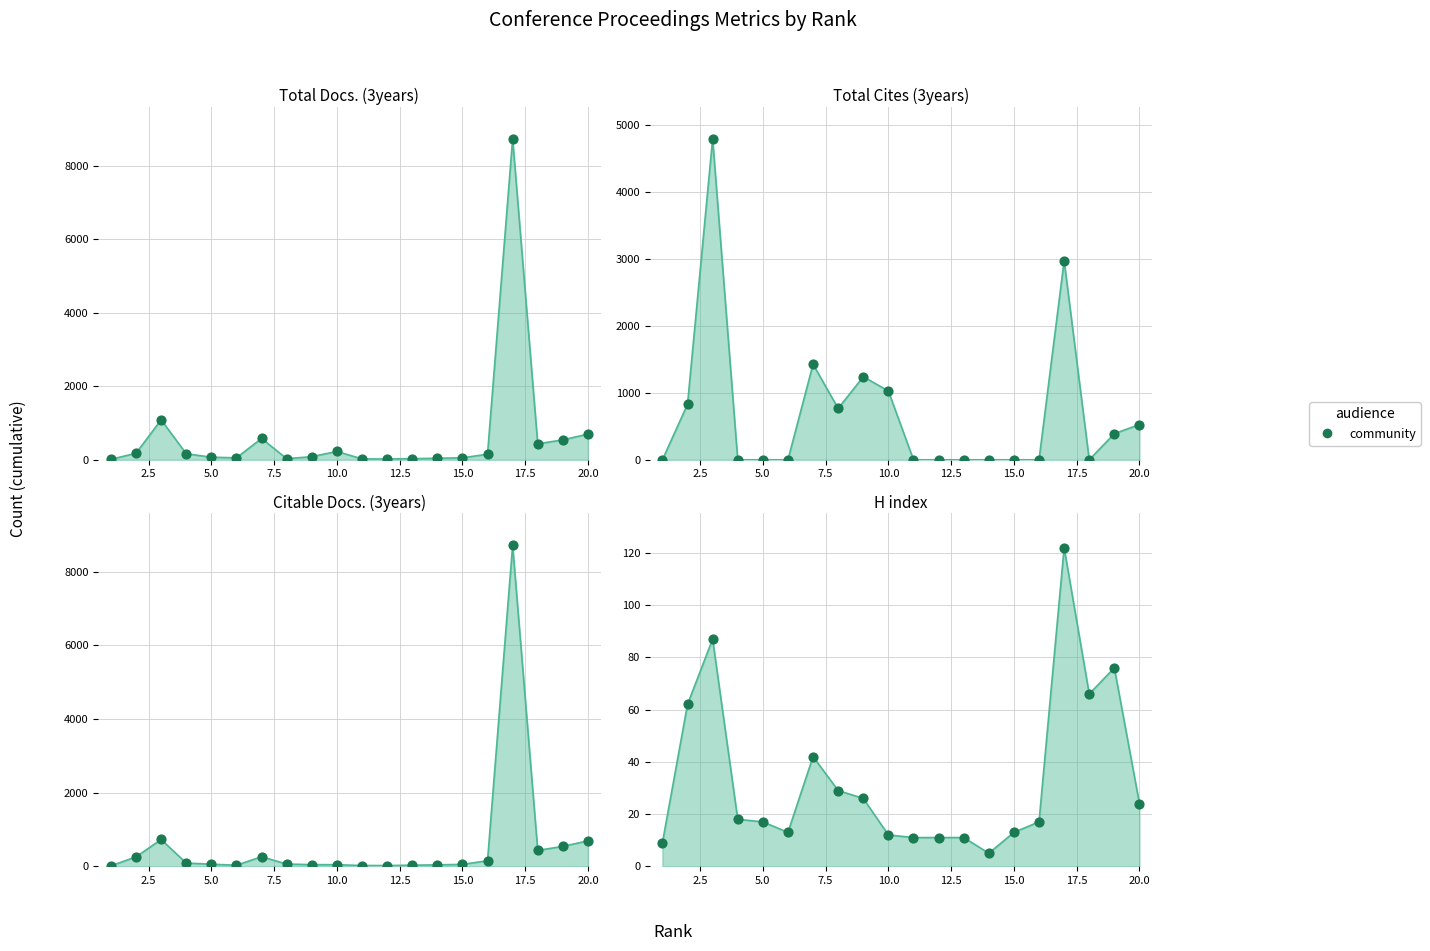

Which series reaches the minimum Y coordinate?

Total Cites (3years)